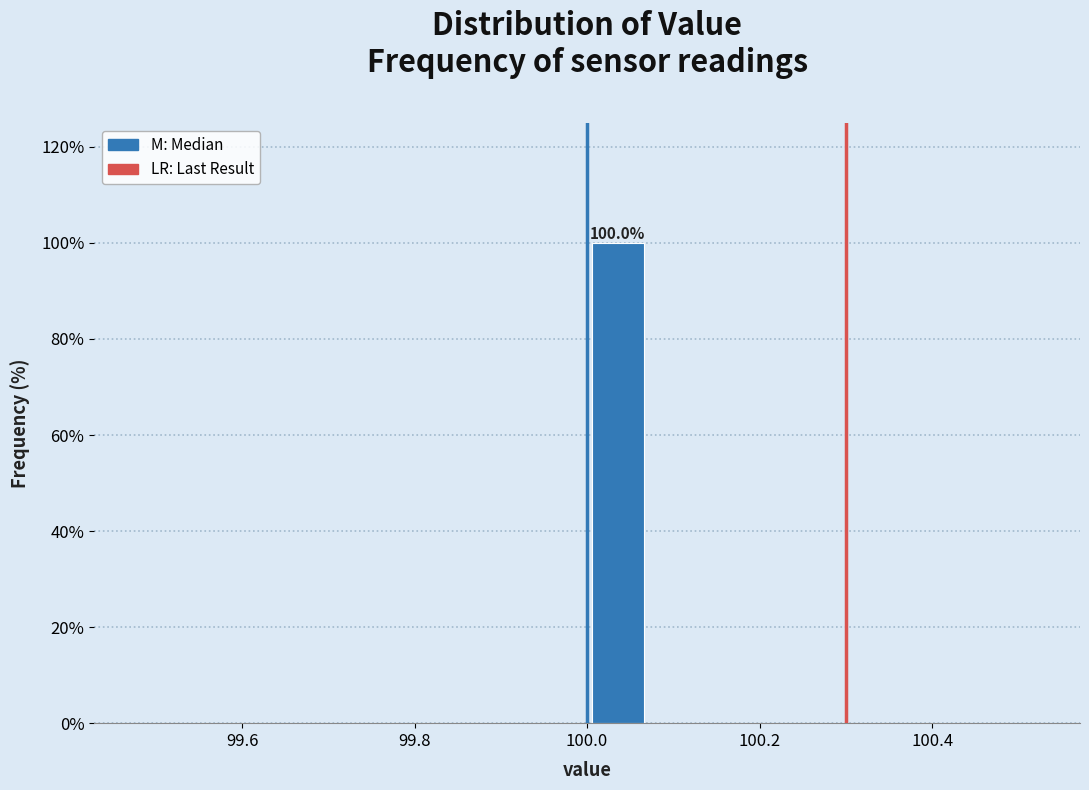

Around what value on the x-axis is the tallest bar? Give the approximate position of its centre, as read against the axis.

100.04